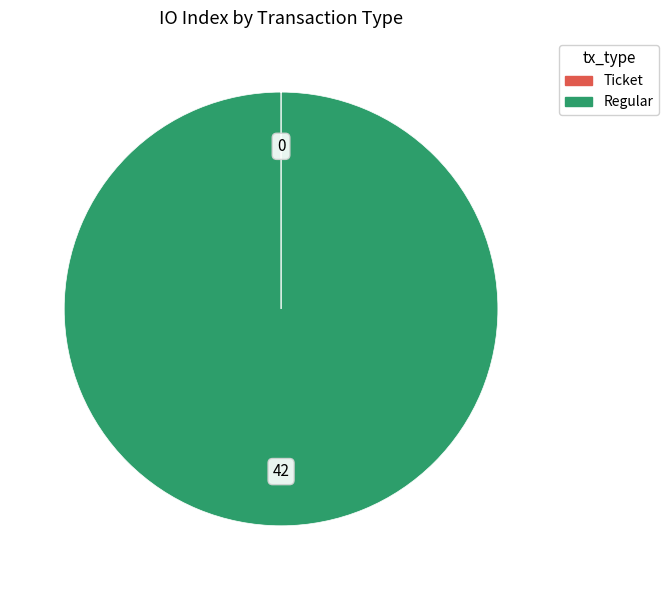

Does any single category account for the majority?

Yes